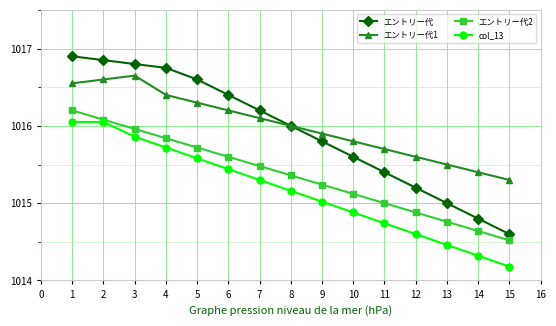

What is the value of the エントリー代2 point at the 10th from the left?

1015.1